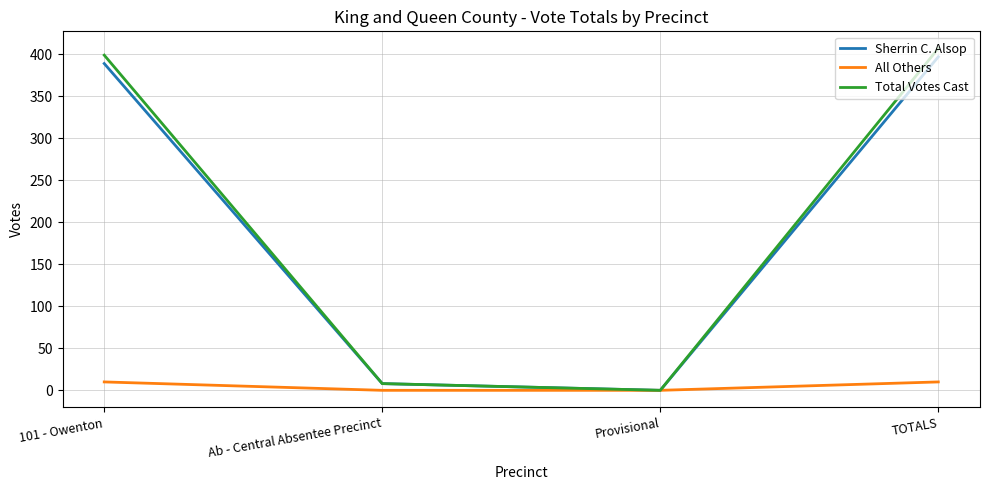

True or false: Sherrin C. Alsop has a value of 0 at Provisional.

True